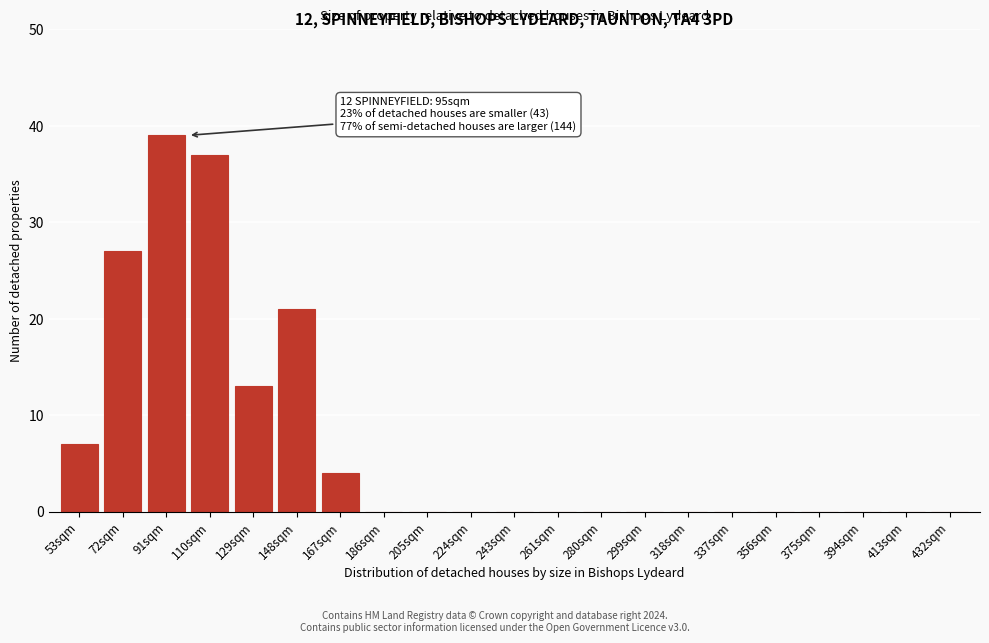

Reading left to right, extract all data points from this chart.

53sqm=7	72sqm=27	91sqm=39	110sqm=37	129sqm=13	148sqm=21	167sqm=4	186sqm=0	205sqm=0	224sqm=0	243sqm=0	261sqm=0	280sqm=0	299sqm=0	318sqm=0	337sqm=0	356sqm=0	375sqm=0	394sqm=0	413sqm=0	432sqm=0